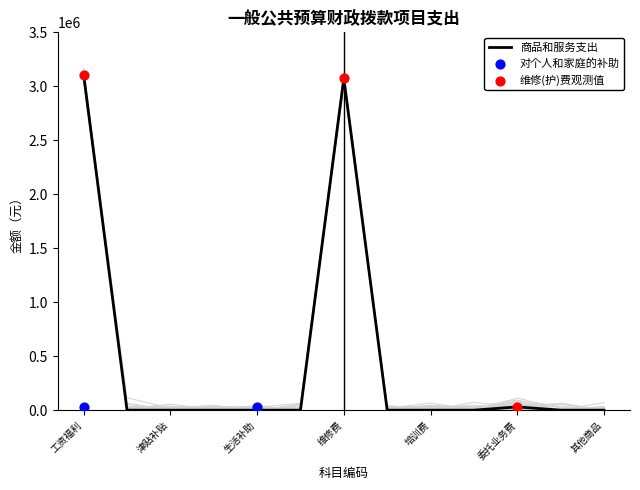

At how many categories does at least one series exceed 1991364?

2